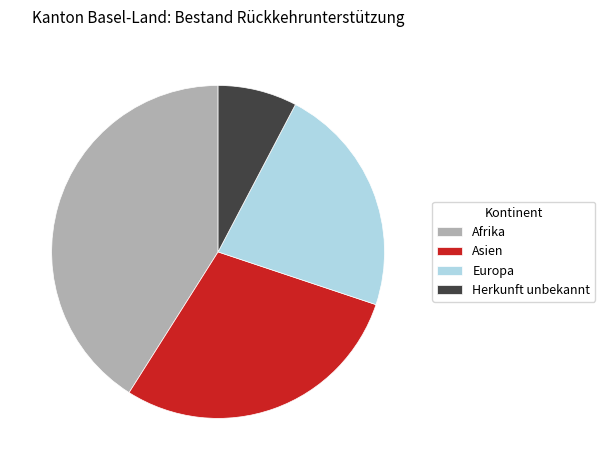

Which category has the biggest portion of the pie?

Afrika